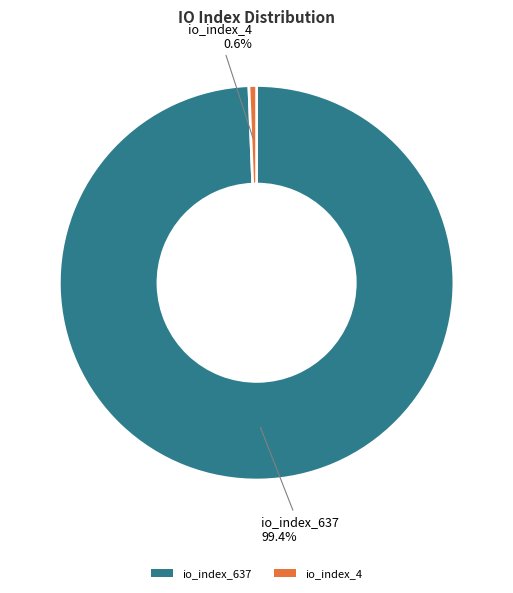

Is it true that io_index_637 is 99% of the pie?

True